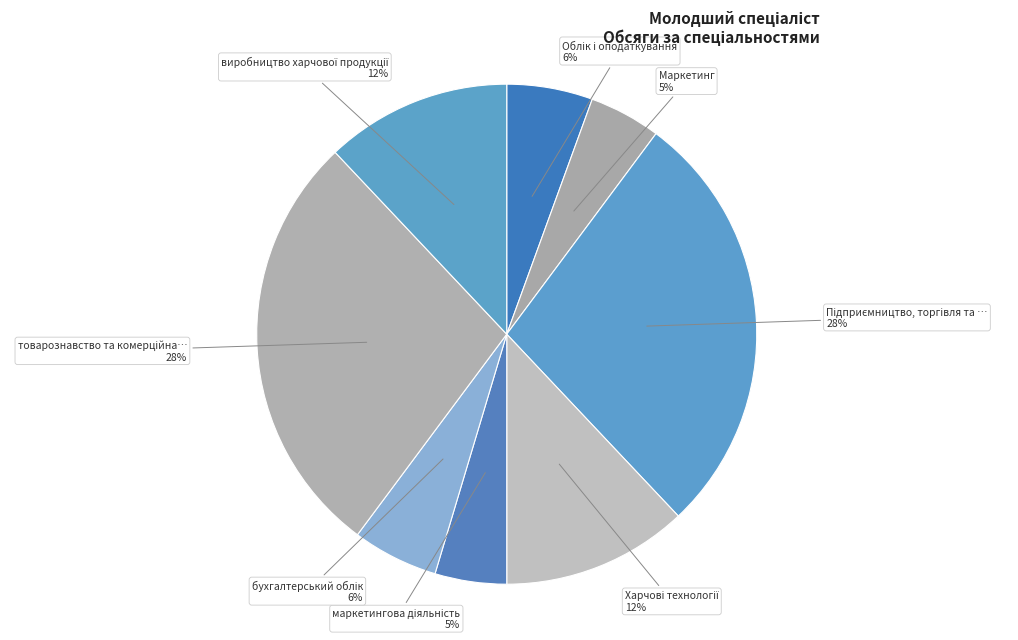

To the nearest percent, what portion does Маркетинг 5% represent?

5%